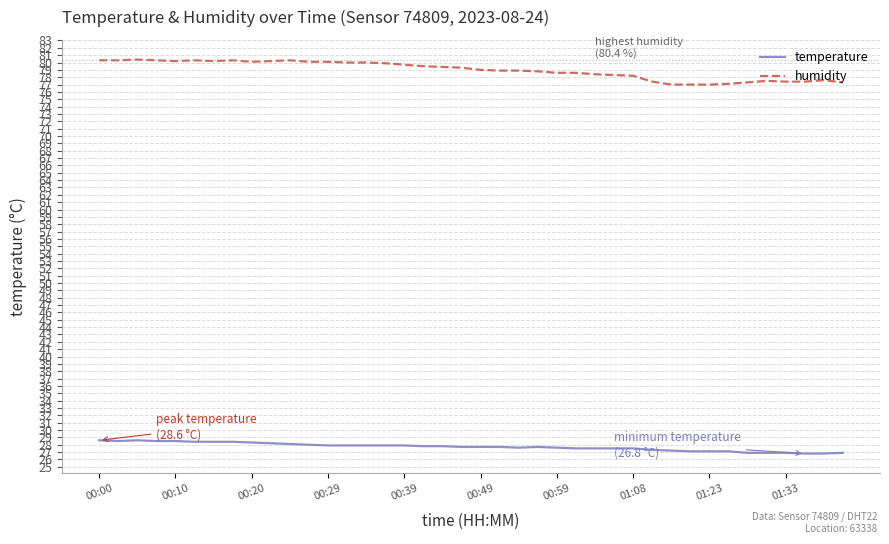

True or false: humidity and temperature intersect in this chart.

False